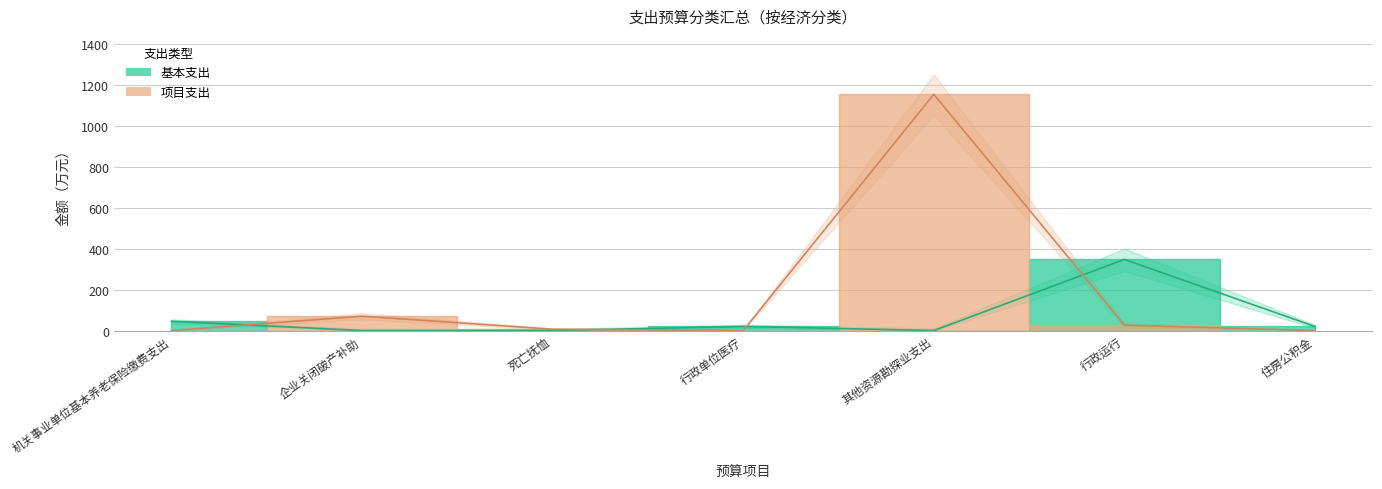

Between 死亡抚恤 and 其他资源勘探业支出, which series saw the biggest shift?

项目支出